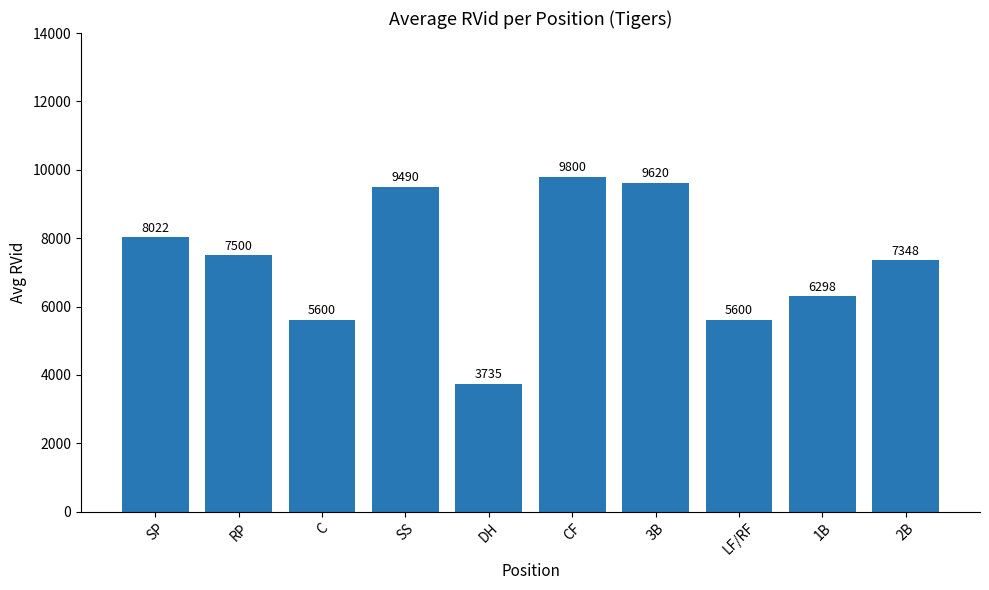

Read the value at C, to the nearest 100.

5600